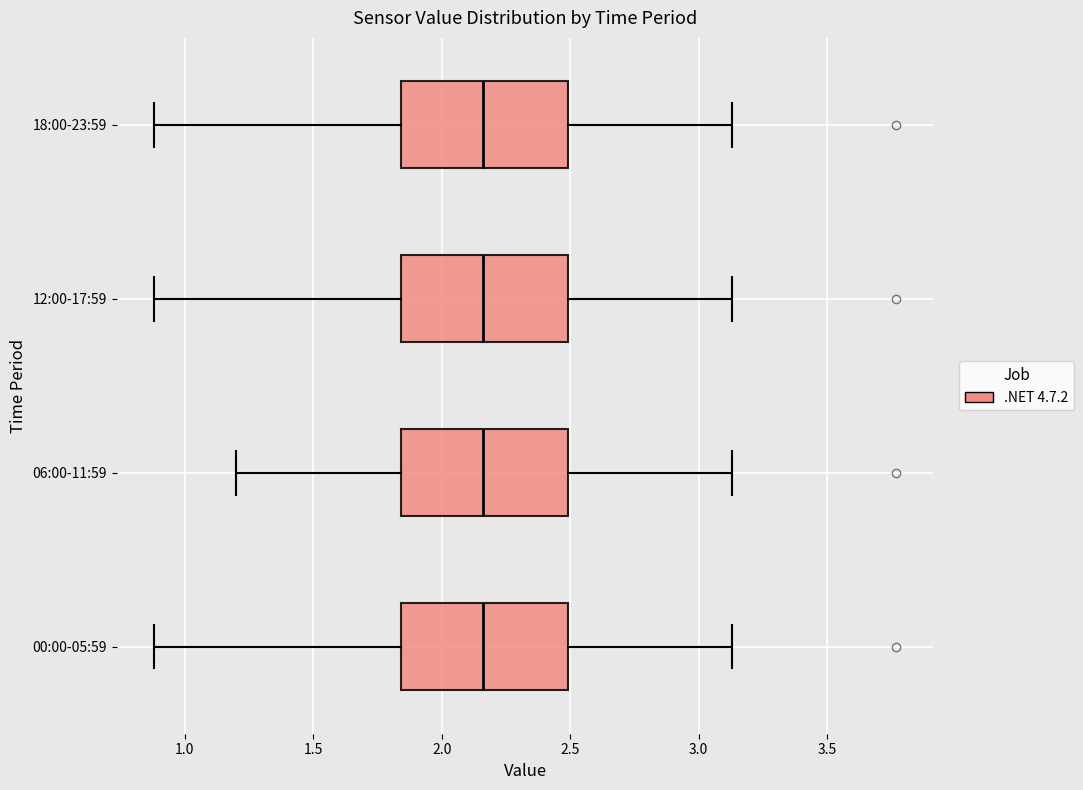

Reading bottom to top, read every box against the x-axis: the position of its median line, the range the box covers, and the ends of its whiskers. The values are not printed on the chart, so give them approximately, as read against the axis.

00:00-05:59: median 2.15, box 1.85 to 2.50, whiskers 0.90 to 3.15
06:00-11:59: median 2.15, box 1.85 to 2.50, whiskers 1.20 to 3.15
12:00-17:59: median 2.15, box 1.85 to 2.50, whiskers 0.90 to 3.15
18:00-23:59: median 2.15, box 1.85 to 2.50, whiskers 0.90 to 3.15